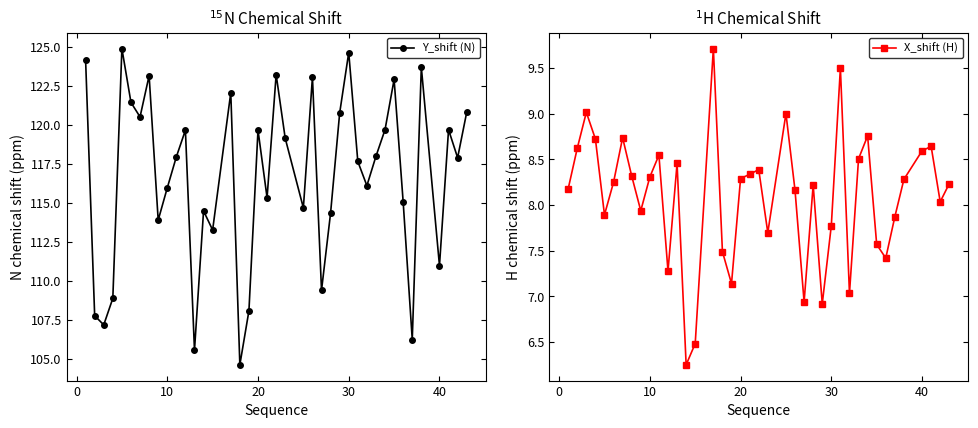

How many data points in X_shift (H) are above 8?

25